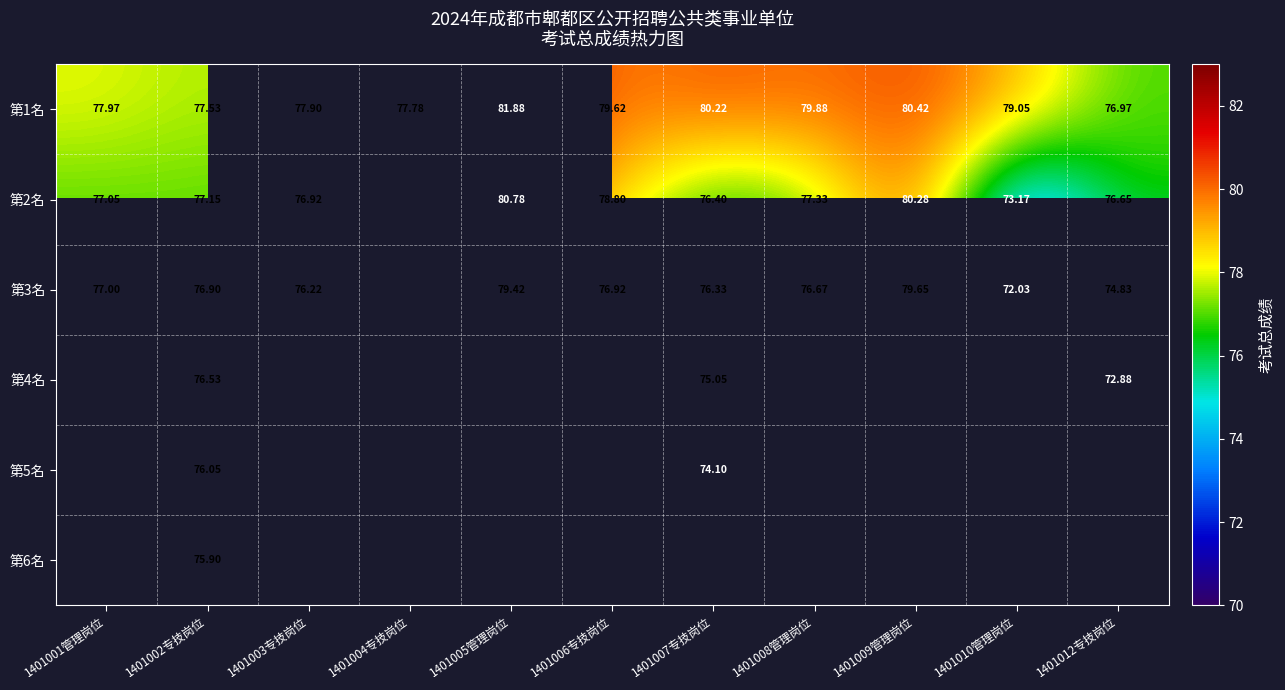

What is the difference between the highest and lowest values at 1401007专技岗位?

6.1